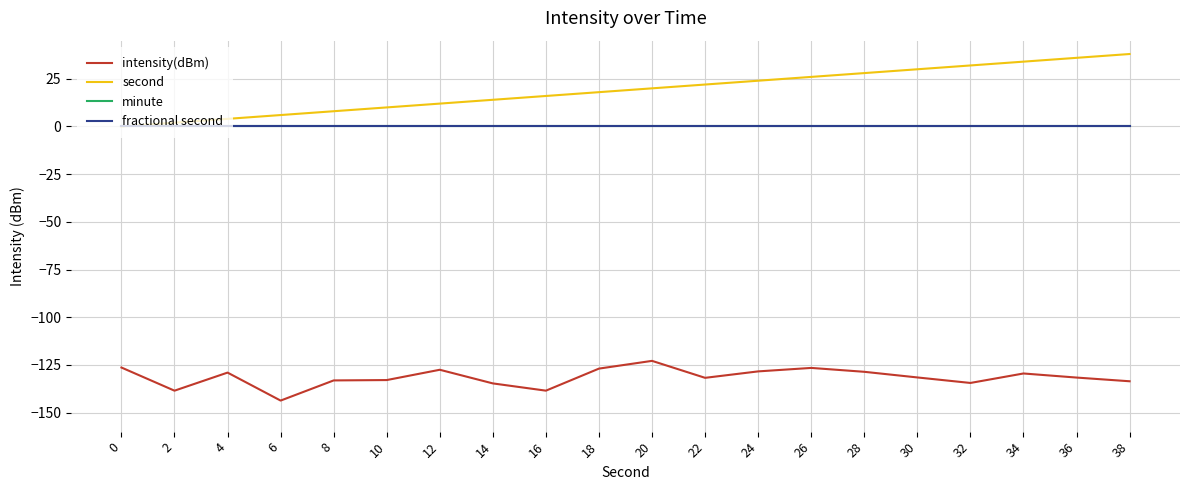

Which series has the largest total across all categories?

second